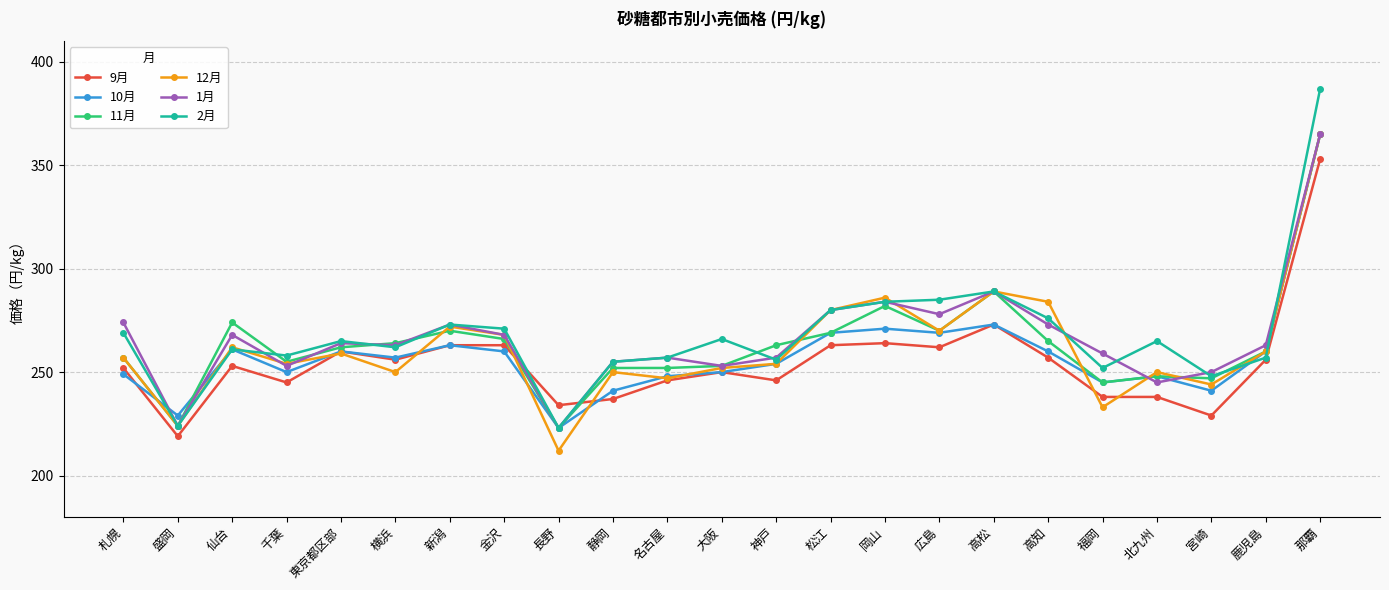

Does the chart display data point markers on the line(s)?

Yes